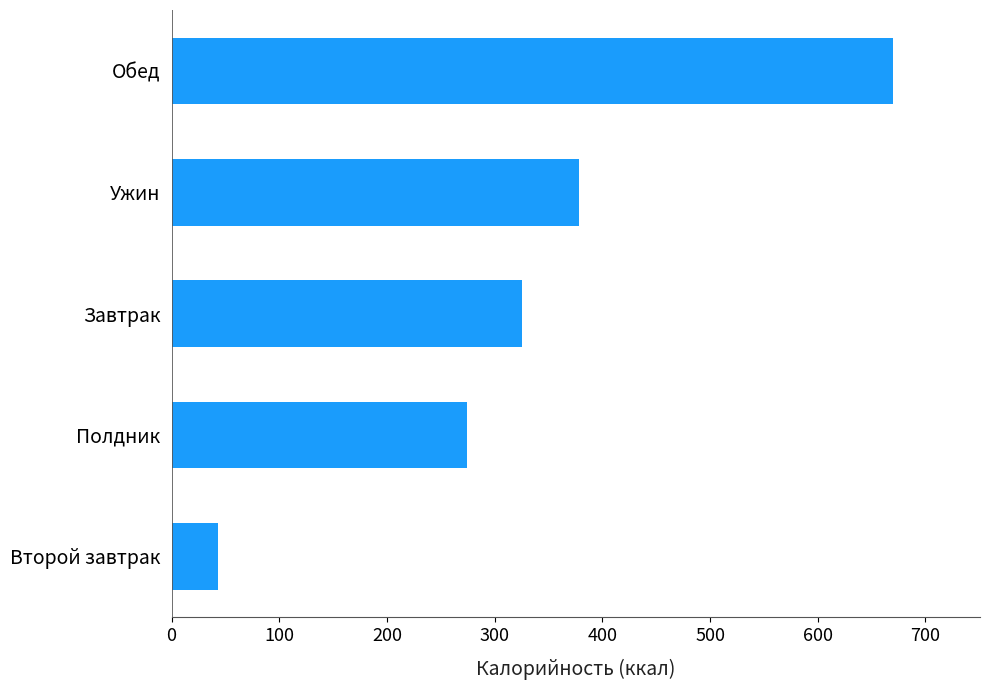

Reading bottom to top, extract all data points from this chart.

43.3	274.1	324.9	377.9	670.2